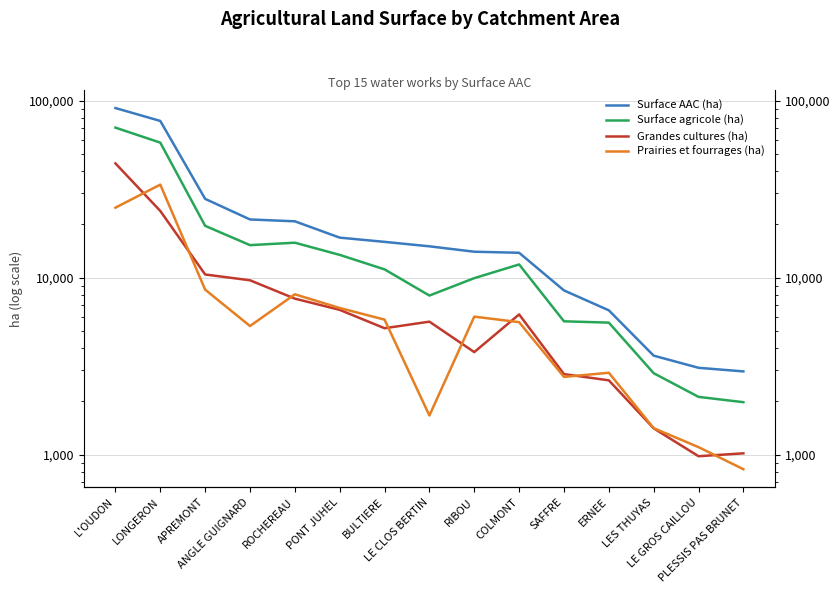

At which label is Grandes cultures (ha) closest to 22581?

LONGERON